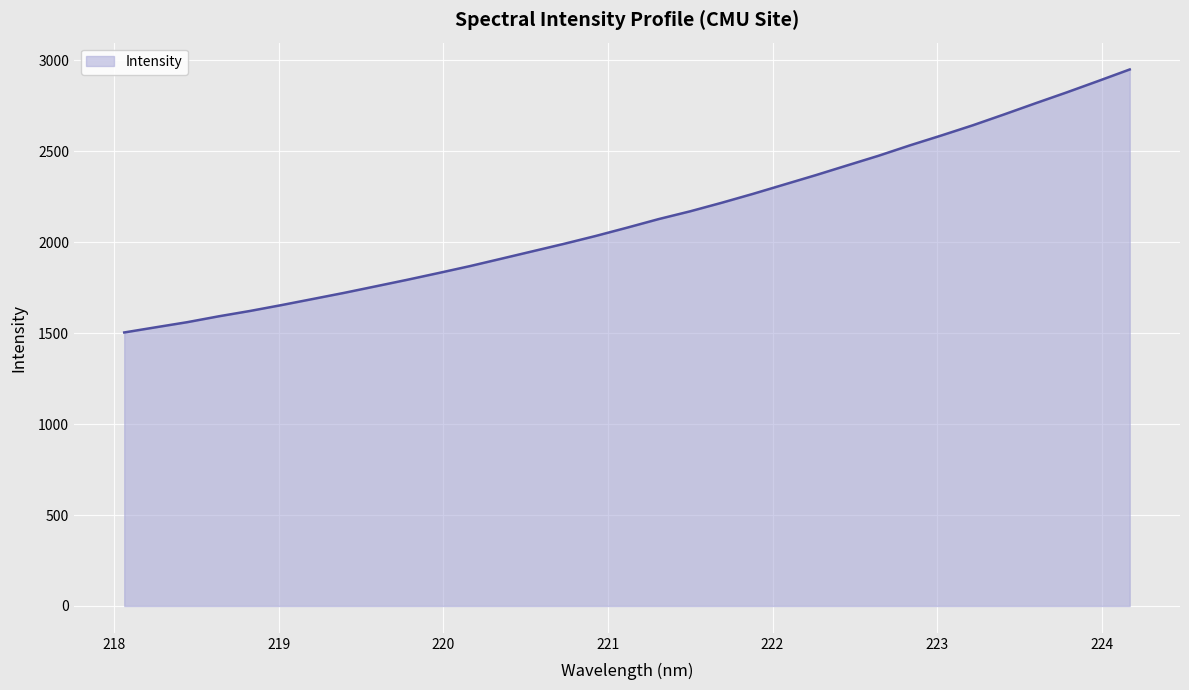

What is the difference between the maximum and minimum values?

1445.9